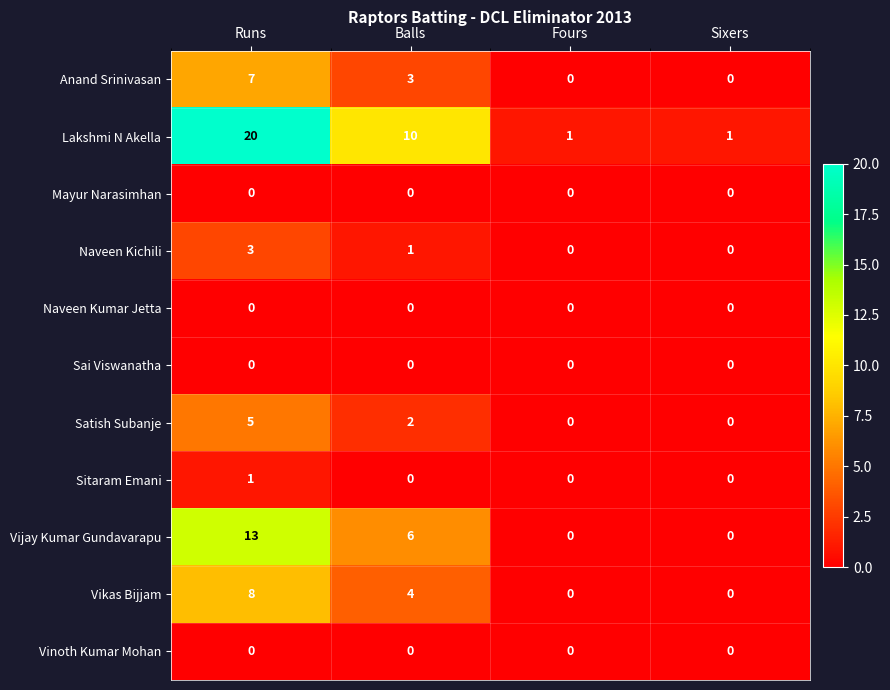

True or false: Sai Viswanatha has a value of 0 at Runs.

True